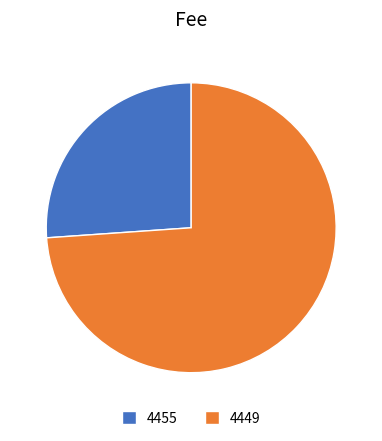

Rank the categories by value from highest to lowest.

4449, 4455